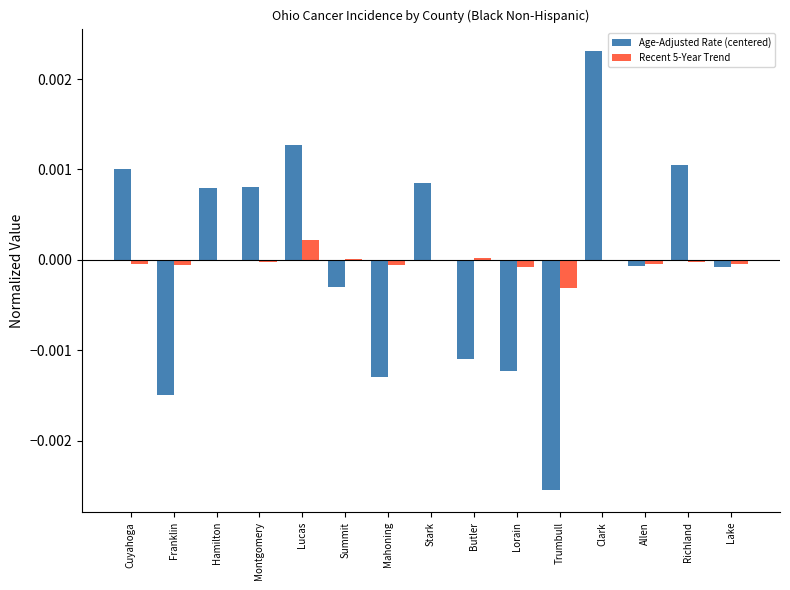

Which category has the highest value across all series?

Clark